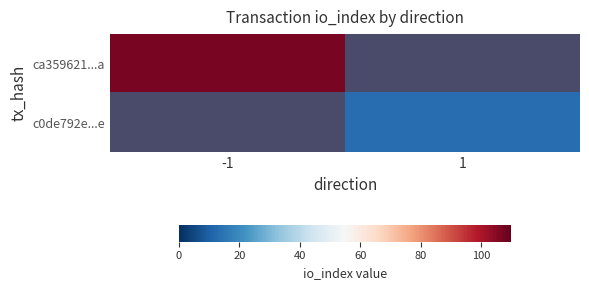

How many series are shown in this chart?

2